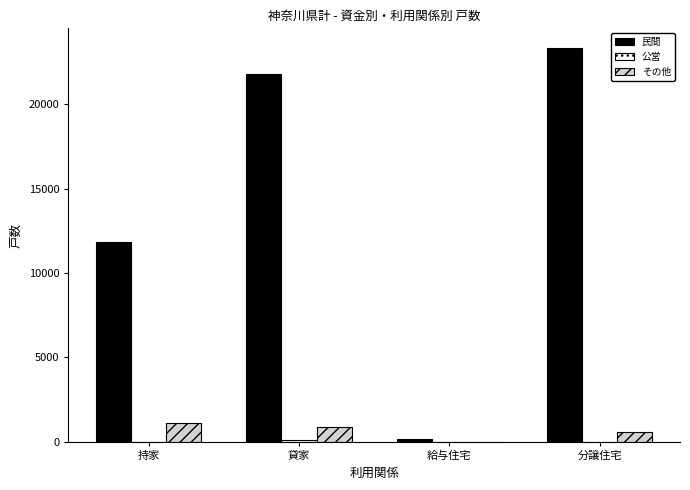

What is the total value across all series at 貸家?

22731